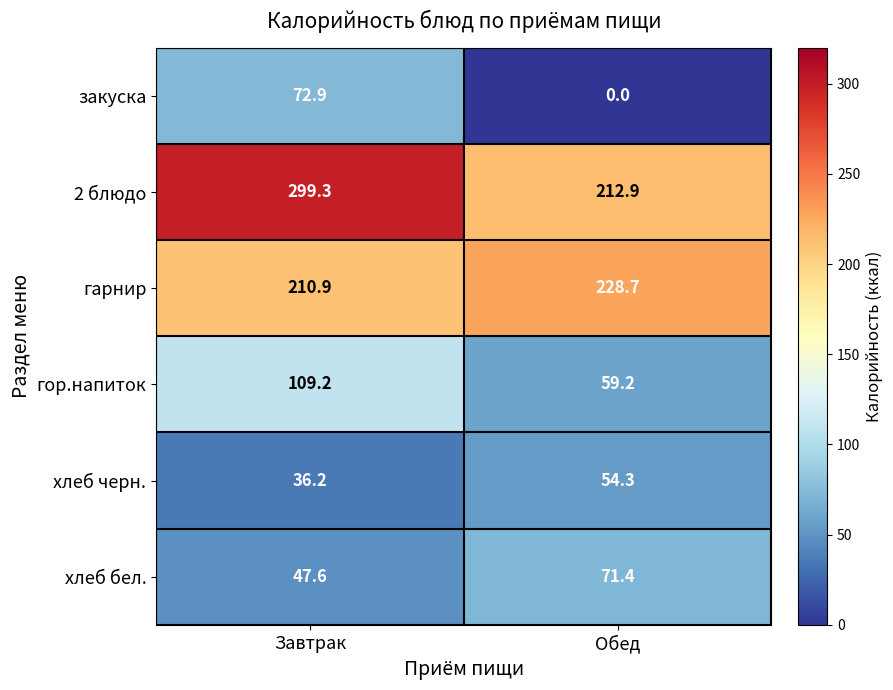

True or false: закуска has a value of 0.0 at Обед.

True